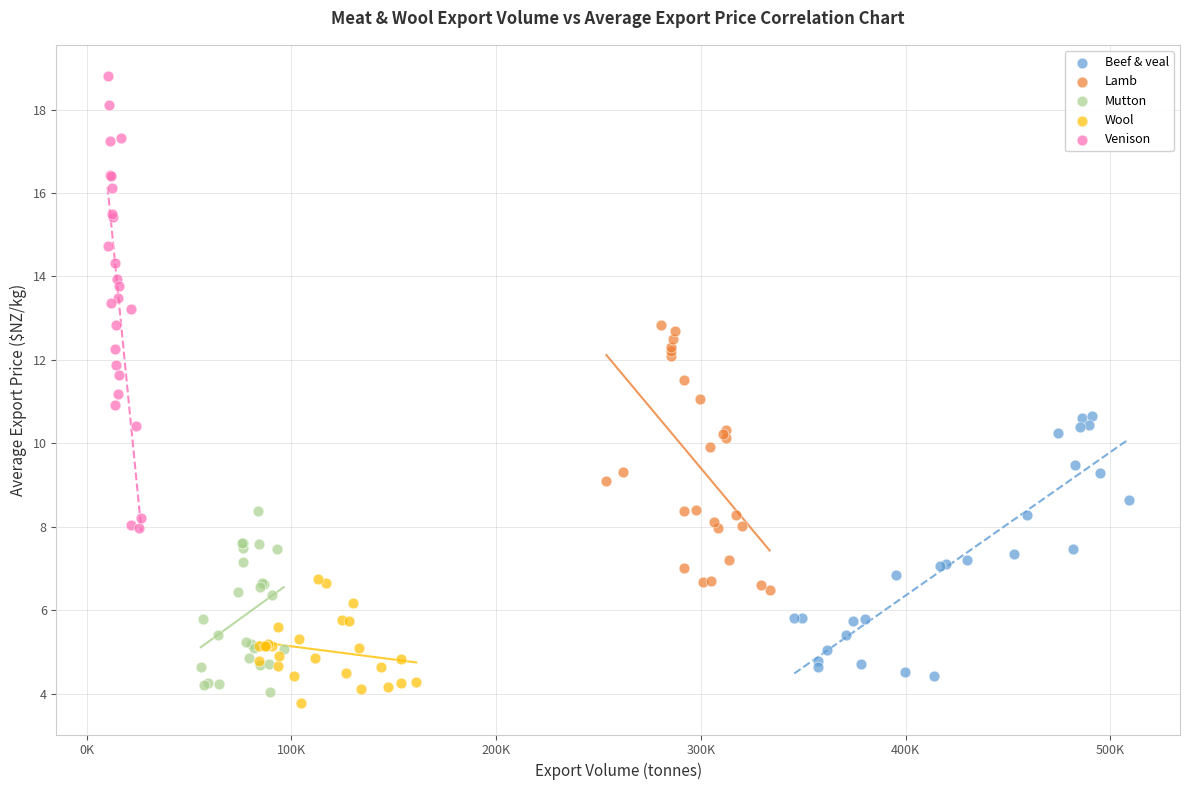

Which series has the largest Y range (max minus min)?

Venison